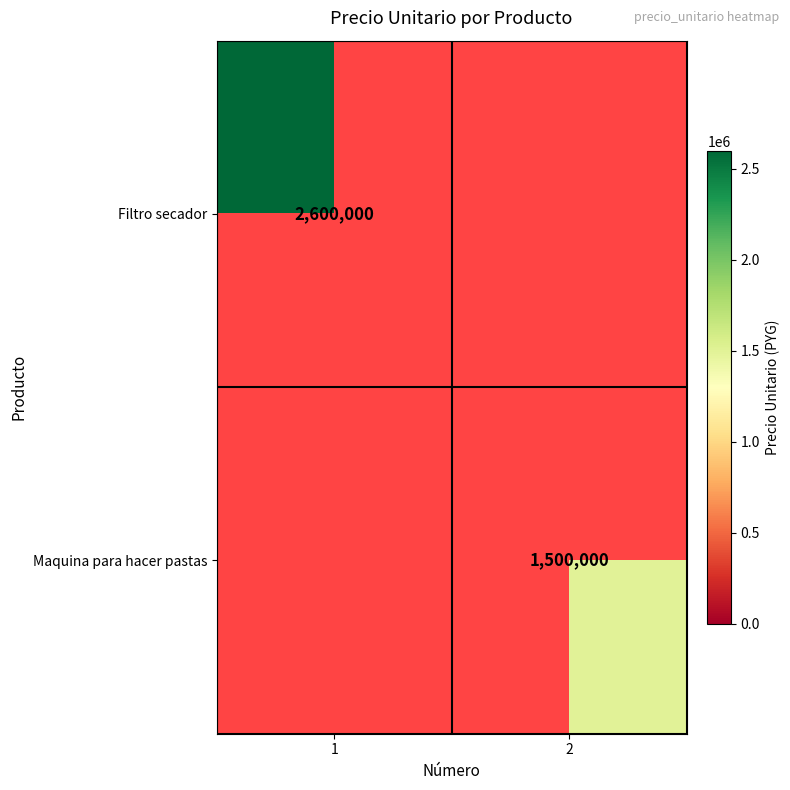

Is it true that Filtro secador equals 1482556 at 1?

False